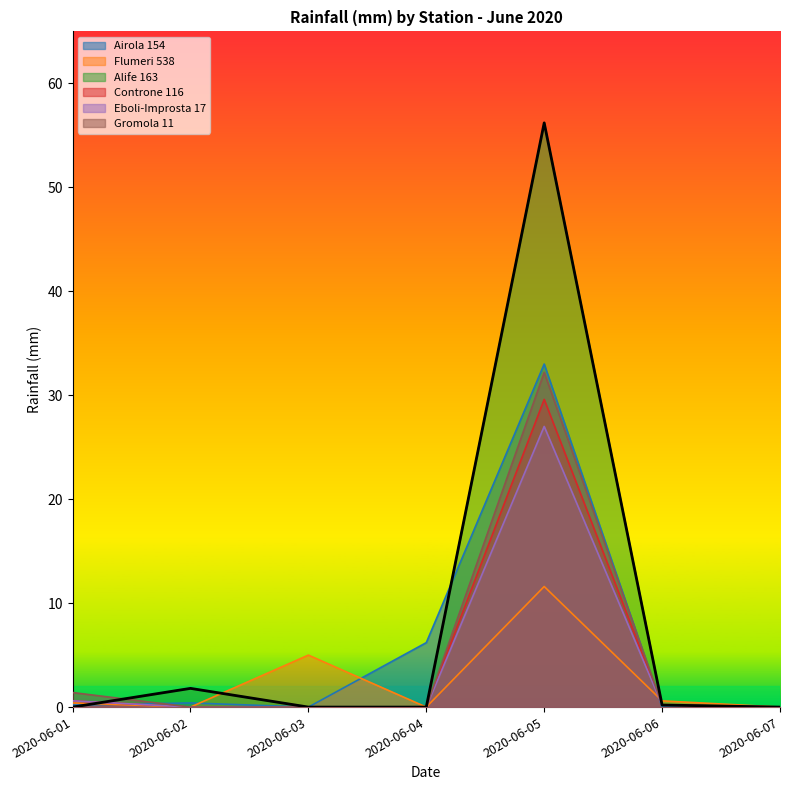

How many interior local peaks does the Gromola 11 series have?

1